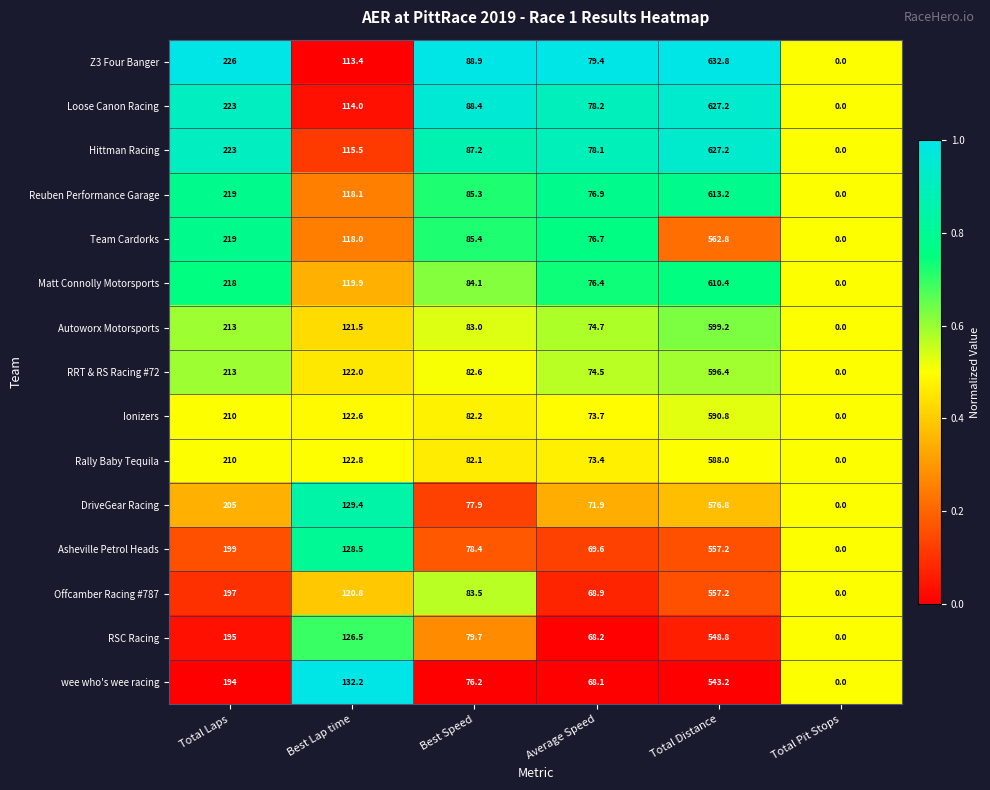

Which label corresponds to the largest value in the chart?

Total Distance